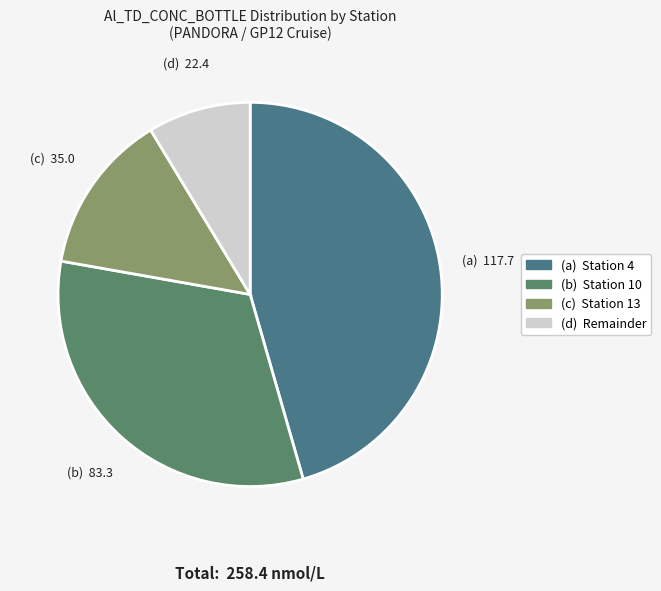

How many slices are in this pie chart?

4